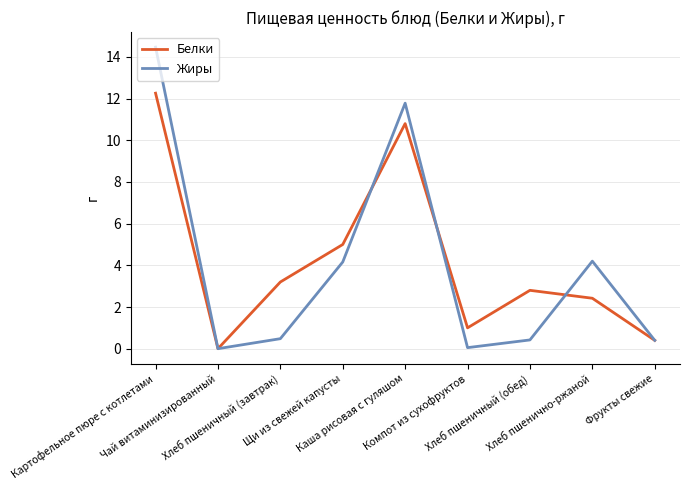

What are all the series names shown in the legend?

Белки, Жиры